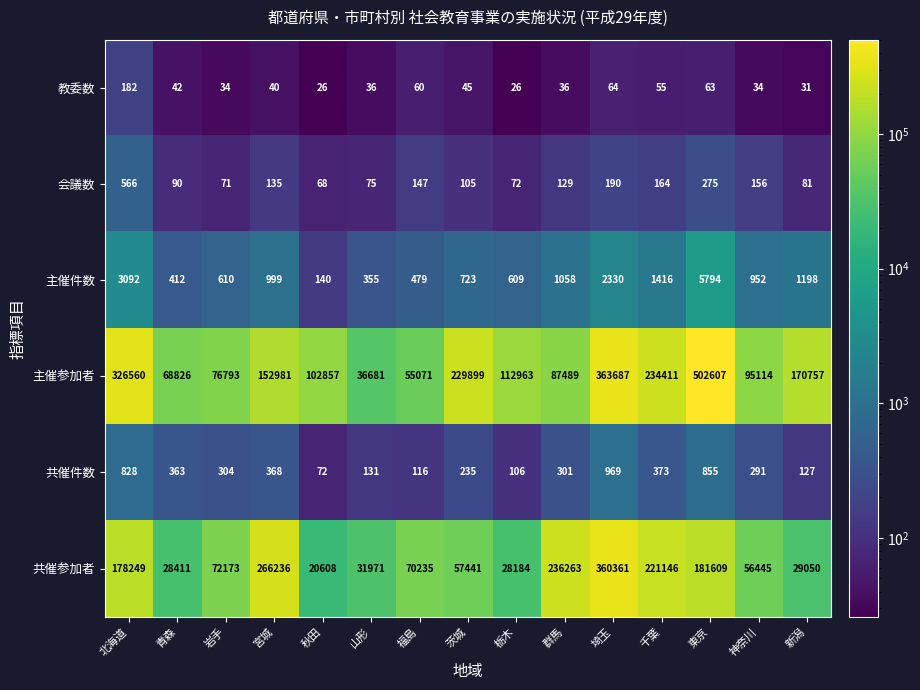

What is the minimum value shown in the chart?

26